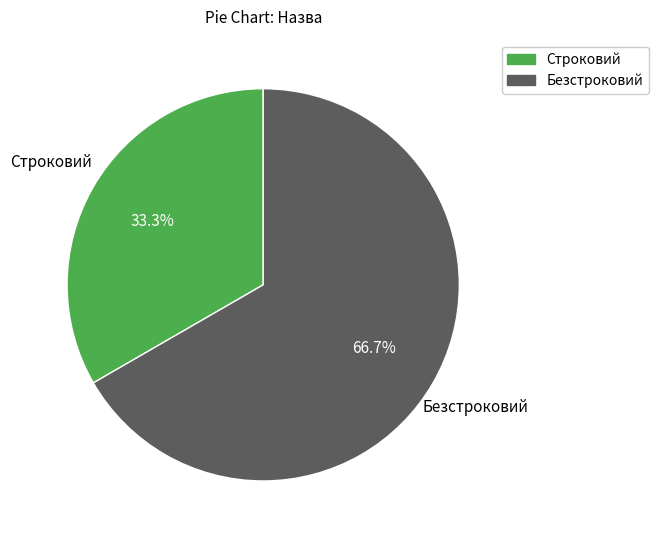

To the nearest percent, what portion does Строковий represent?

33%